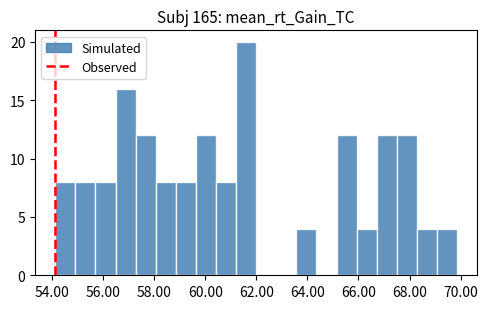

Read against the x-axis, roughly where is the centre of the tallest bar?

61.6